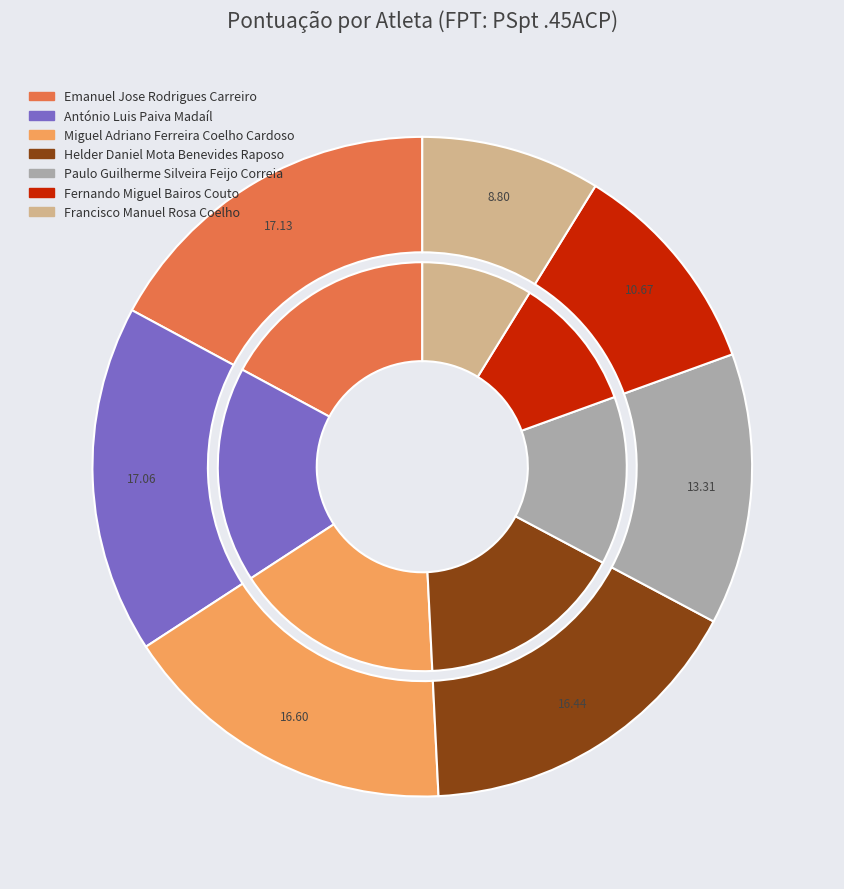

Between Paulo Guilherme Silveira Feijo Correia and Fernando Miguel Bairos Couto, which is larger?

Paulo Guilherme Silveira Feijo Correia